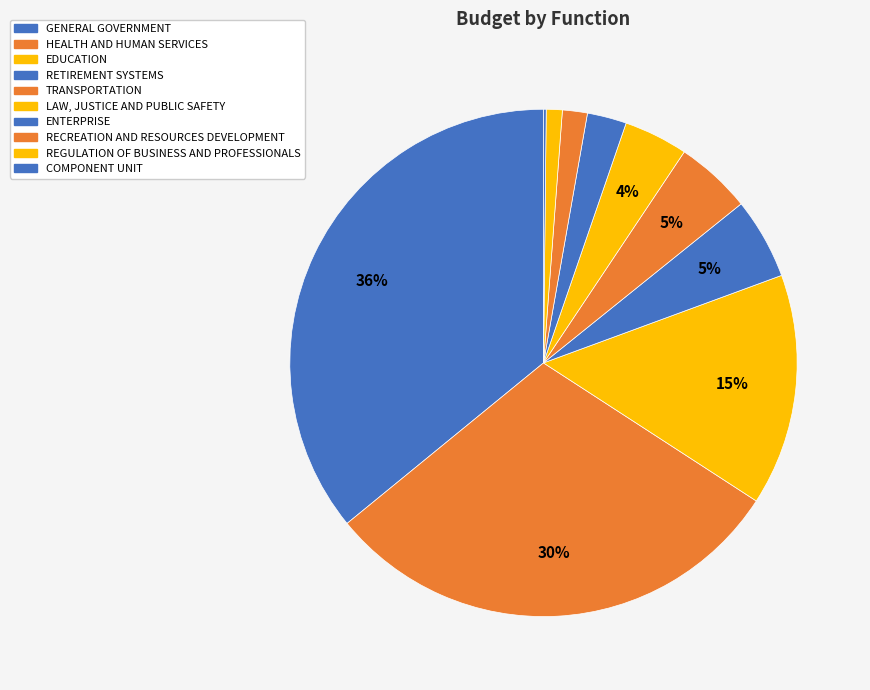

Does TRANSPORTATION account for over 50% of the chart?

No